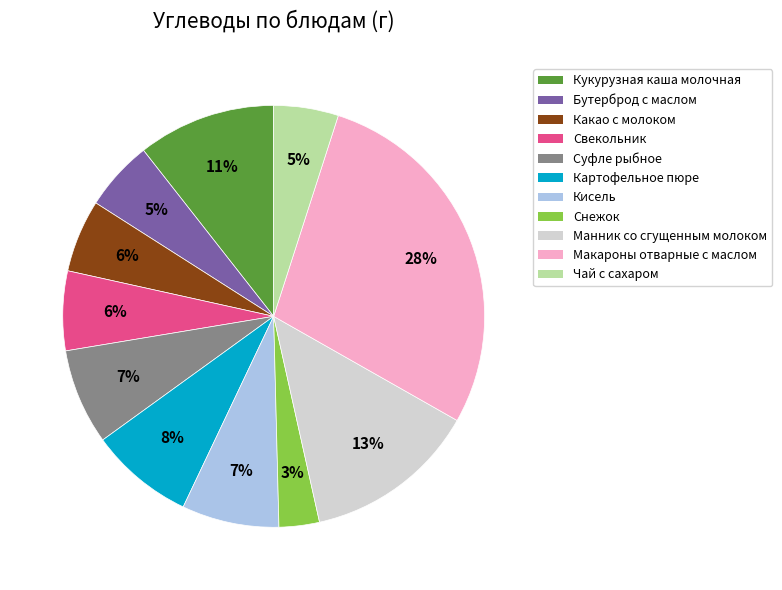

What is the largest slice in the pie chart?

Макароны отварные с маслом